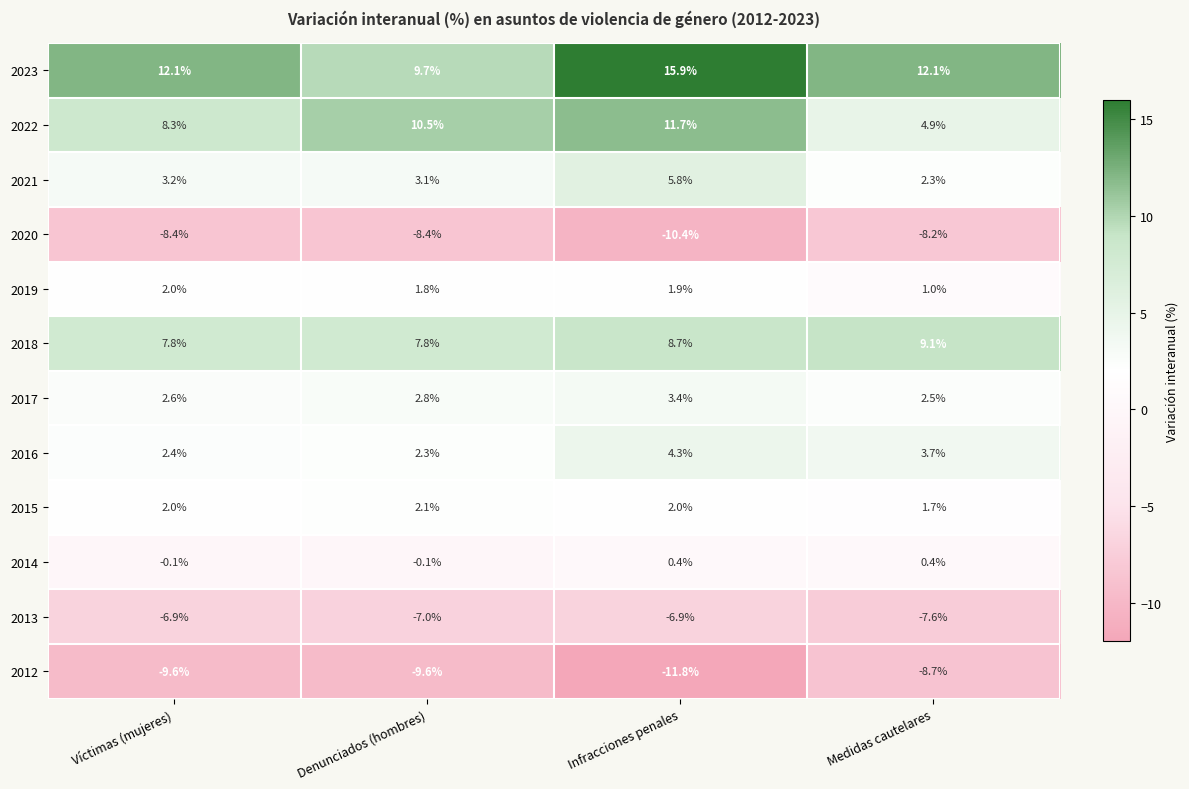

How many 2015 values are between 2 and 3?

3